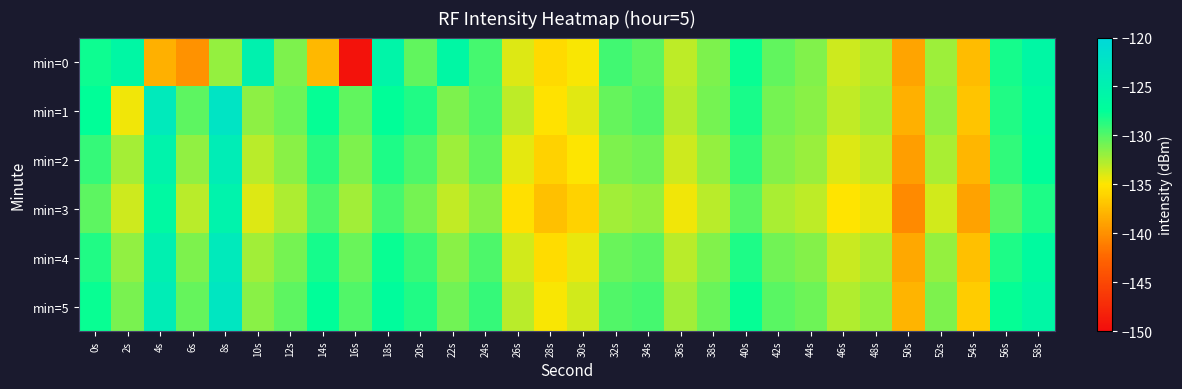

Reading left to right, extract all data points from this chart.

min=0: 0s=-127.9	2s=-126.1	4s=-138.1	6s=-139.9	8s=-131.9	10s=-125.0	12s=-131.2	14s=-137.6	16s=-149.5	18s=-125.6	20s=-130.3	22s=-126.2	24s=-129.6	26s=-134.1	28s=-135.6	30s=-134.8	32s=-129.5	34s=-130.2	36s=-133.1	38s=-131.2	40s=-127.7	42s=-130.4	44s=-131.3	46s=-133.5	48s=-132.7	50s=-138.8	52s=-132.1	54s=-137.4	56s=-128.2	58s=-126.1
min=1: 0s=-127.5	2s=-134.6	4s=-123.4	6s=-130.2	8s=-122.5	10s=-131.7	12s=-130.7	14s=-127.6	16s=-130.4	18s=-127.6	20s=-128.5	22s=-131.2	24s=-129.8	26s=-133.1	28s=-135.2	30s=-134.1	32s=-130.5	34s=-129.9	36s=-132.8	38s=-131.0	40s=-128.3	42s=-130.9	44s=-131.5	46s=-133.2	48s=-132.4	50s=-138.1	52s=-131.8	54s=-136.9	56s=-128.5	58s=-126.8
min=2: 0s=-129.1	2s=-132.4	4s=-125.3	6s=-131.8	8s=-124.1	10s=-132.9	12s=-131.5	14s=-128.7	16s=-131.2	18s=-128.4	20s=-129.8	22s=-132.1	24s=-130.4	26s=-134.2	28s=-136.1	30s=-135.0	32s=-131.2	34s=-130.8	36s=-133.5	38s=-131.9	40s=-129.0	42s=-131.4	44s=-132.0	46s=-134.0	48s=-133.2	50s=-139.2	52s=-132.5	54s=-137.8	56s=-129.0	58s=-127.3
min=3: 0s=-130.2	2s=-133.5	4s=-126.4	6s=-132.9	8s=-125.2	10s=-134.0	12s=-132.6	14s=-129.8	16s=-132.3	18s=-129.5	20s=-130.9	22s=-133.2	24s=-131.5	26s=-135.3	28s=-137.2	30s=-136.1	32s=-132.3	34s=-131.9	36s=-134.6	38s=-133.0	40s=-130.1	42s=-132.5	44s=-133.1	46s=-135.1	48s=-134.3	50s=-140.3	52s=-133.6	54s=-138.9	56s=-130.1	58s=-128.4
min=4: 0s=-128.5	2s=-131.8	4s=-124.7	6s=-131.2	8s=-123.5	10s=-132.3	12s=-130.9	14s=-128.1	16s=-130.6	18s=-127.8	20s=-129.2	22s=-131.5	24s=-129.8	26s=-133.6	28s=-135.5	30s=-134.4	32s=-130.6	34s=-130.2	36s=-132.9	38s=-131.3	40s=-128.4	42s=-130.8	44s=-131.4	46s=-133.4	48s=-132.6	50s=-138.6	52s=-131.9	54s=-137.2	56s=-128.4	58s=-126.7
min=5: 0s=-127.8	2s=-131.1	4s=-124.0	6s=-130.5	8s=-122.8	10s=-131.6	12s=-130.2	14s=-127.4	16s=-129.9	18s=-127.1	20s=-128.5	22s=-130.8	24s=-129.1	26s=-132.9	28s=-134.8	30s=-133.7	32s=-129.9	34s=-129.5	36s=-132.2	38s=-130.6	40s=-127.7	42s=-130.1	44s=-130.7	46s=-132.7	48s=-131.9	50s=-137.9	52s=-131.2	54s=-136.5	56s=-127.7	58s=-126.0